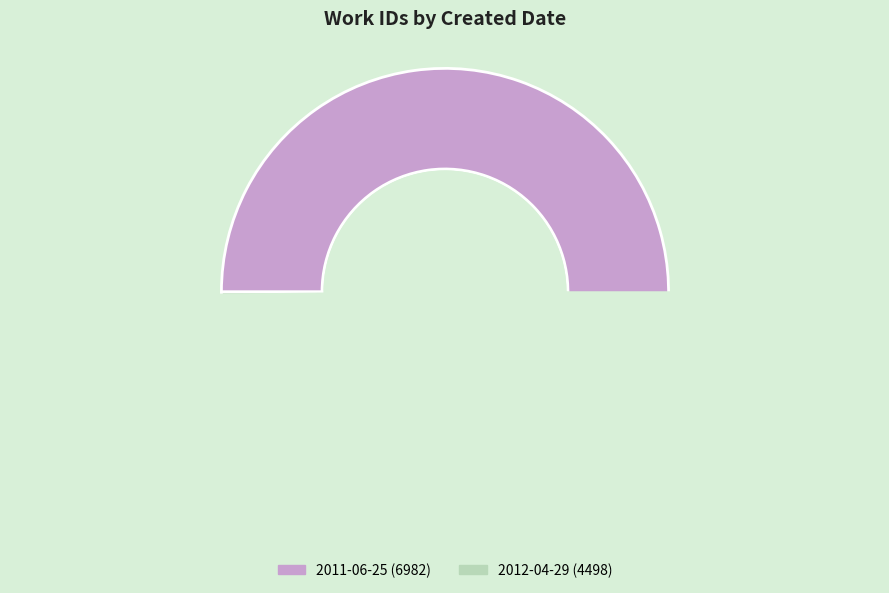

What is the change in value from 2011-06-25 to 2012-04-29?

-2484